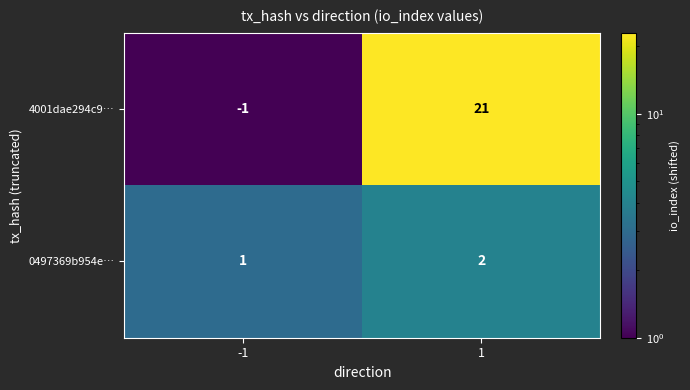

Reading left to right, list all the values displayed in this chart.

4001dae294c9…: -1=-1	1=21
0497369b954e…: -1=1	1=2